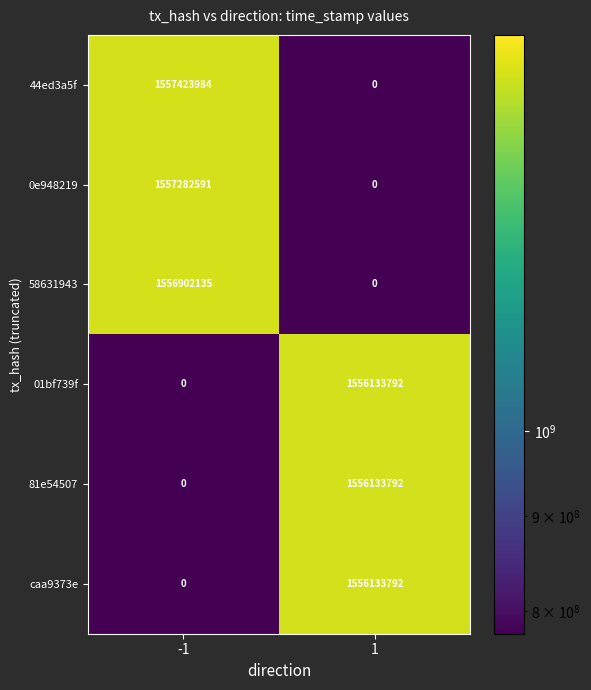

How many distinct data groups are displayed?

6